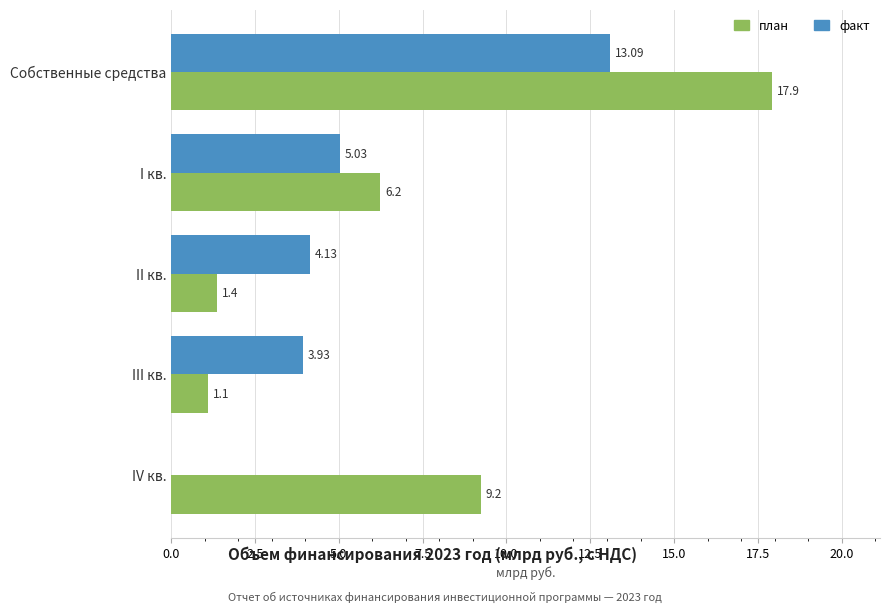

Which category has the highest value in the факт series?

Собственные средства